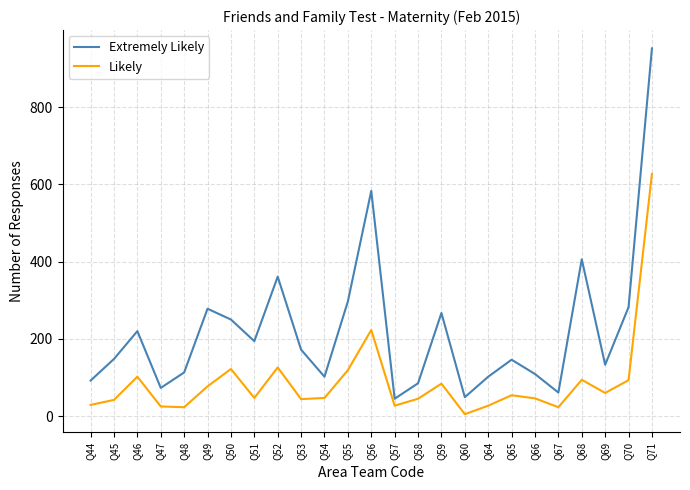

How many lines are shown in the chart?

2